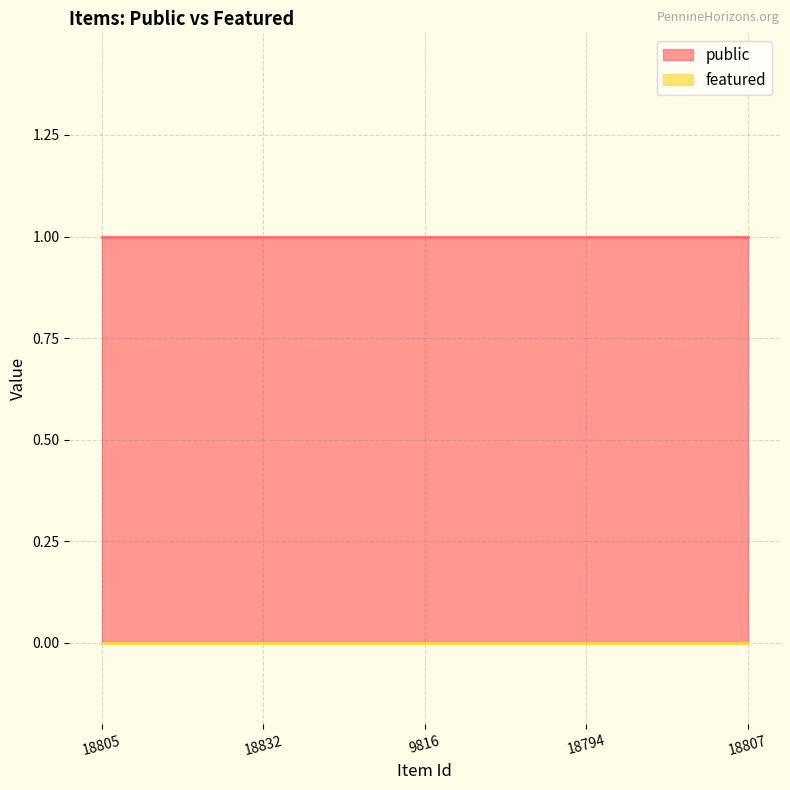

True or false: public and featured cross at least once.

False